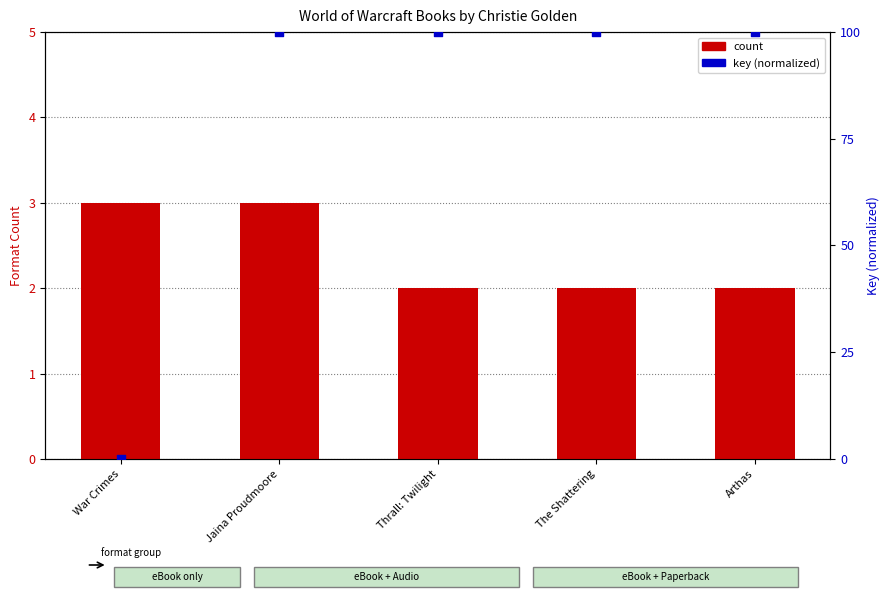

Which series contains the lowest Y value?

key (normalized)